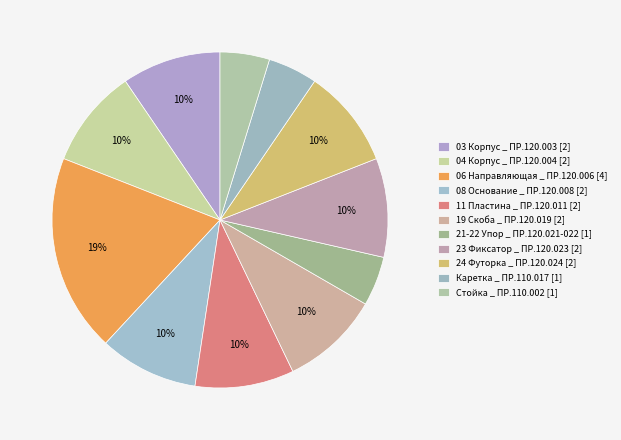

Does 06 Направляющая _ ПР.120.006 represent more than half of the total?

No